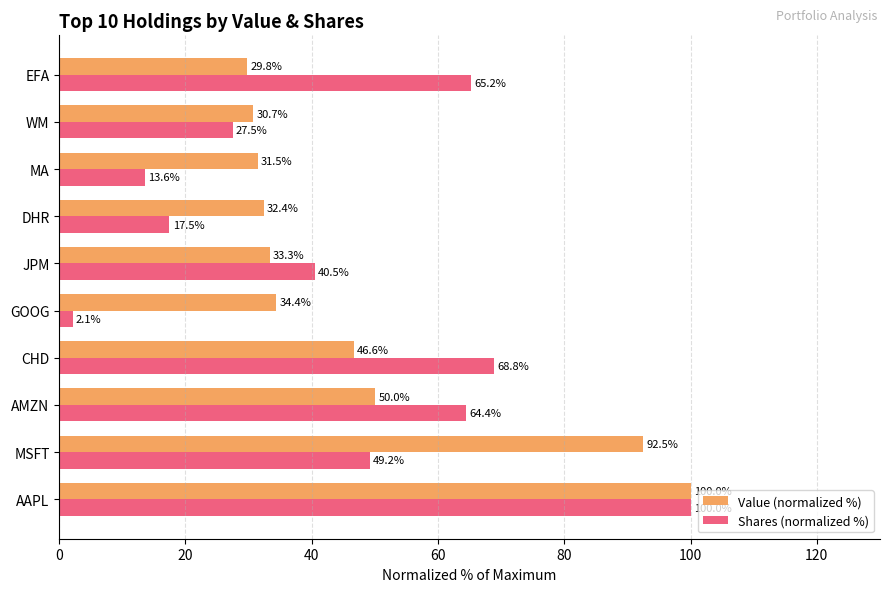

List the labels in order of Shares (normalized %) value, smallest first.

GOOG, MA, DHR, WM, JPM, MSFT, AMZN, EFA, CHD, AAPL